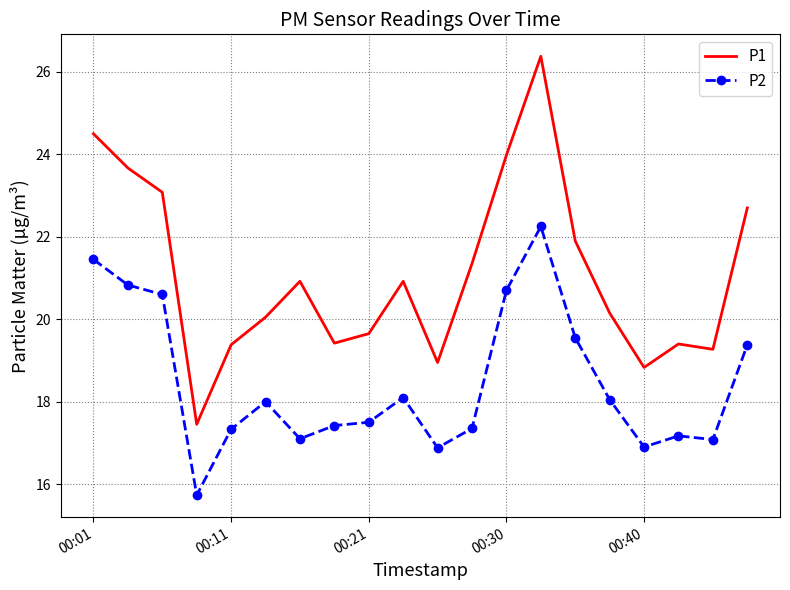

Which series has the largest range (max minus min)?

P1